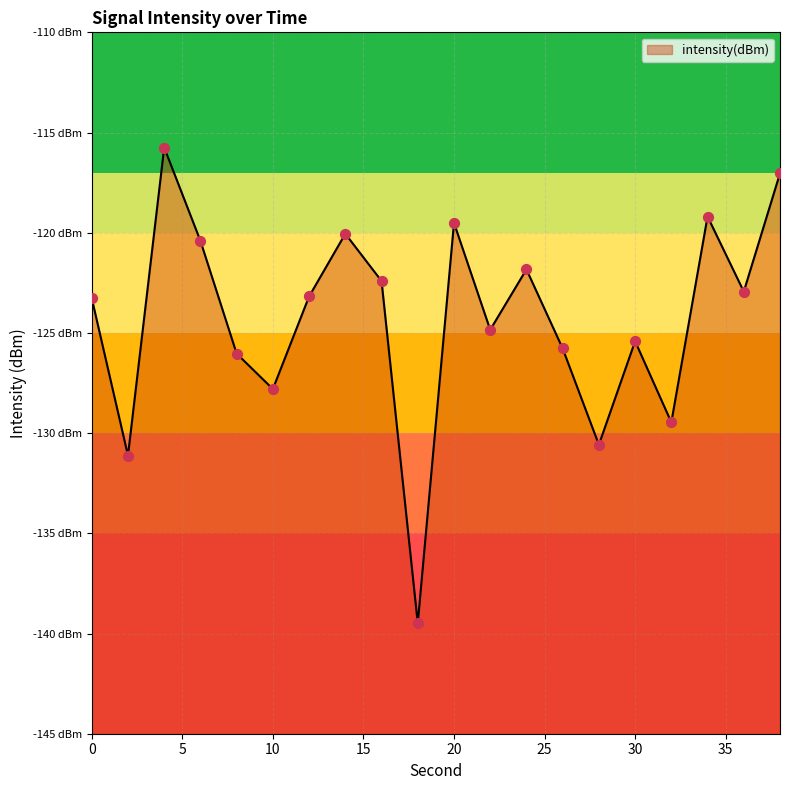

What is the change in value from 10 to 22?

+3.0